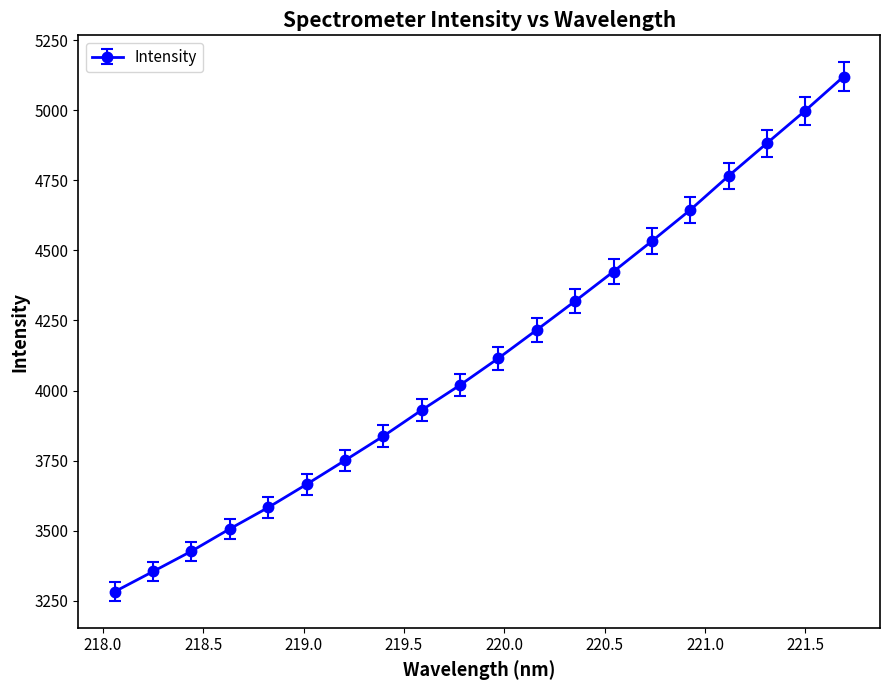

True or false: there are more than 0 points higher than both neighbors.

False